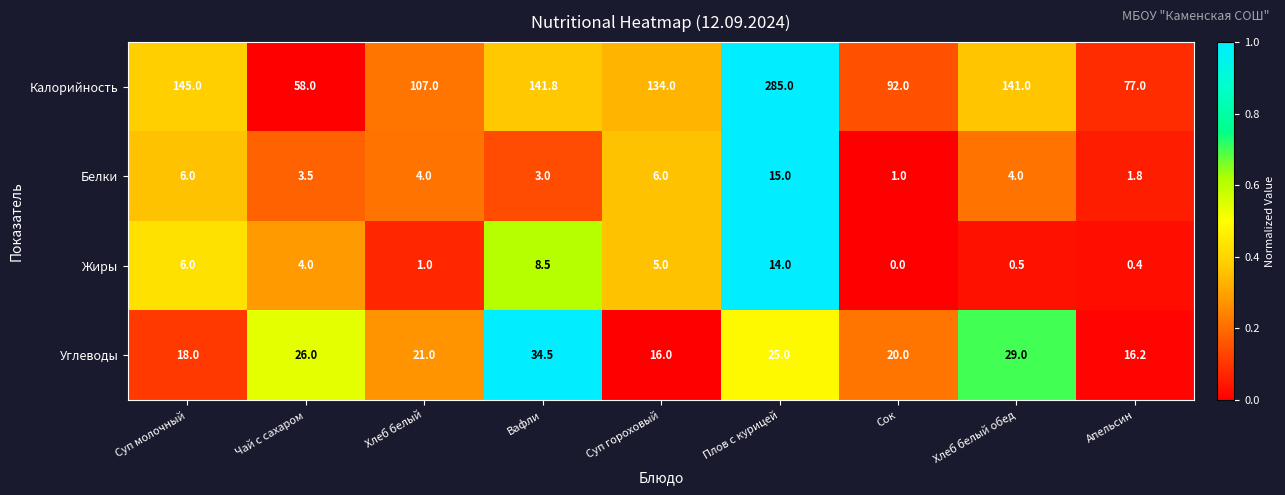

At which category is the sum across all series the highest?

Плов с курицей